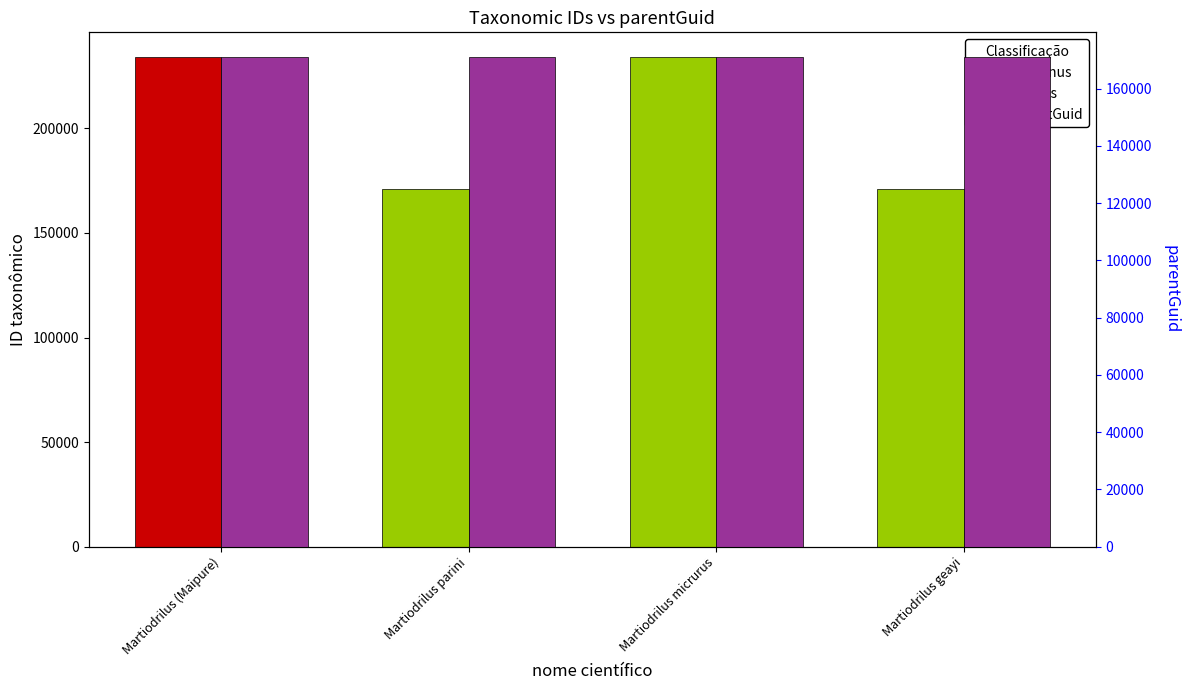

Is it true that parentGuid equals 171145 at Martiodrilus parini?

True